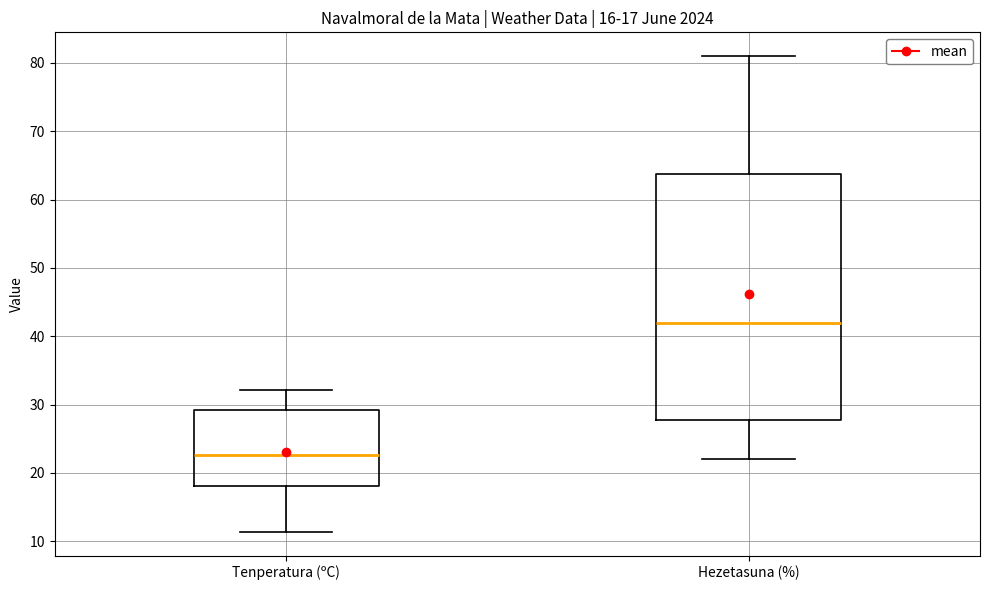

Which box's median line is the highest?

Hezetasuna (%)